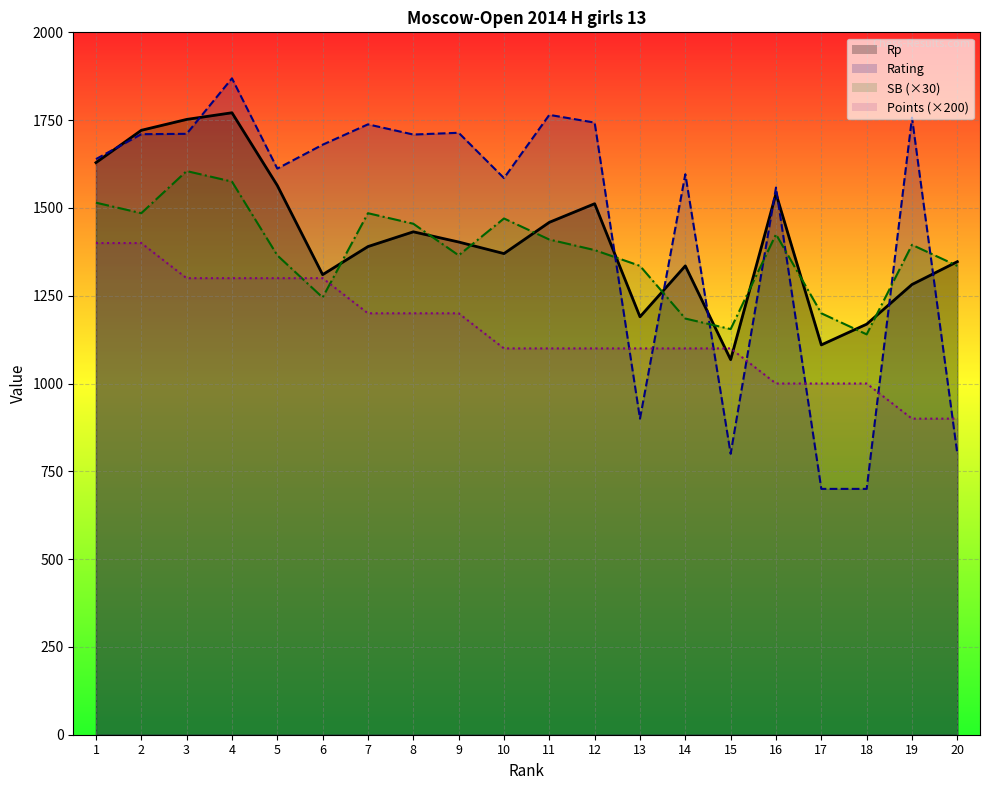

What is the sum of all SB_line values?

27525